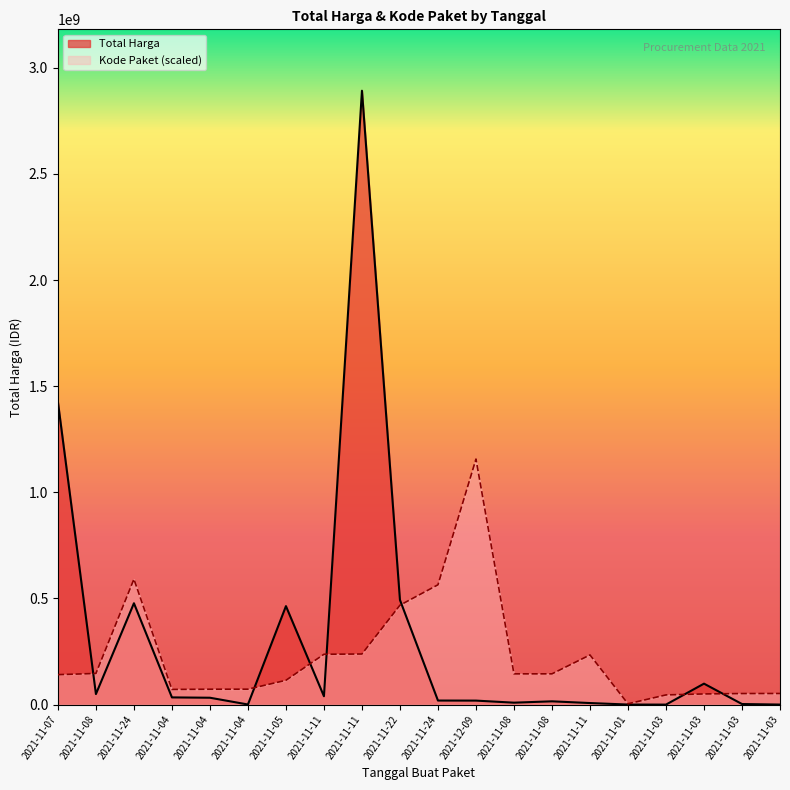

The Total Harga series shows 53115388.2 at 2021-11-04. True or false?

False